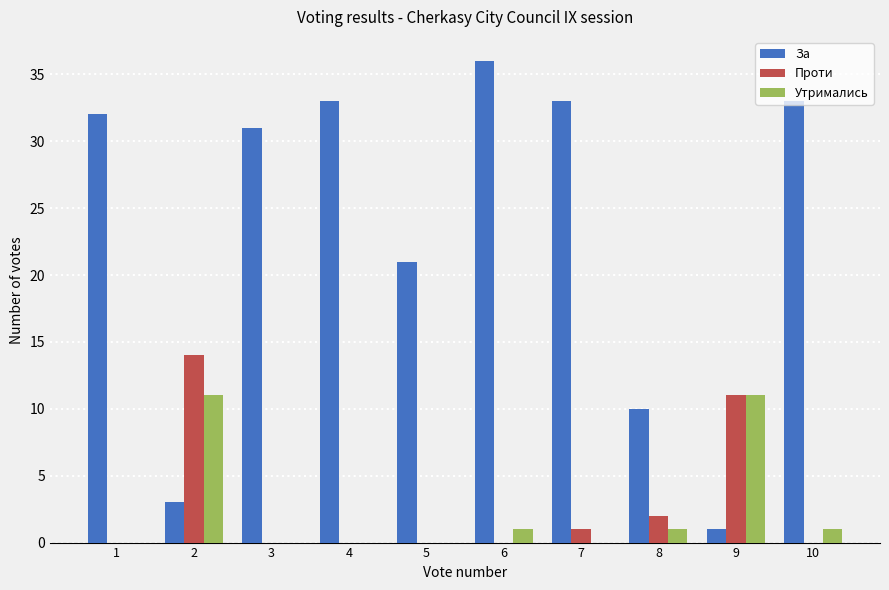

What is the total value across all series at 10?

34